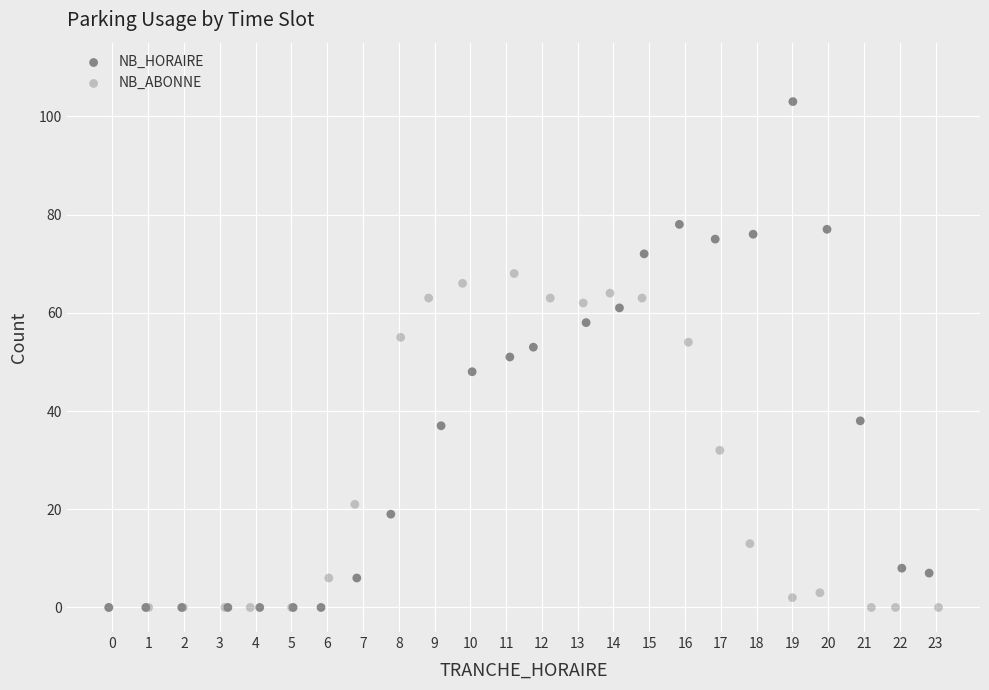

Which series contains the highest Y value?

NB_HORAIRE